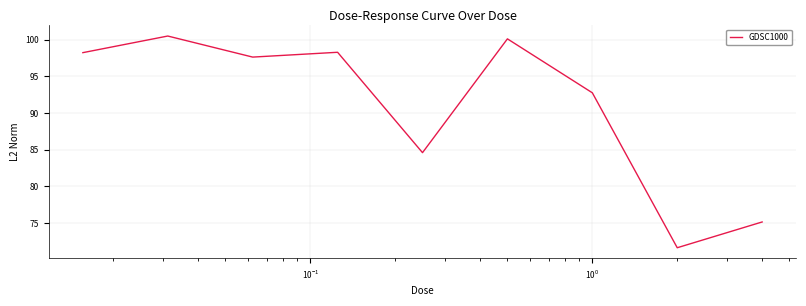

Is this an area chart (filled region under the line)?

No